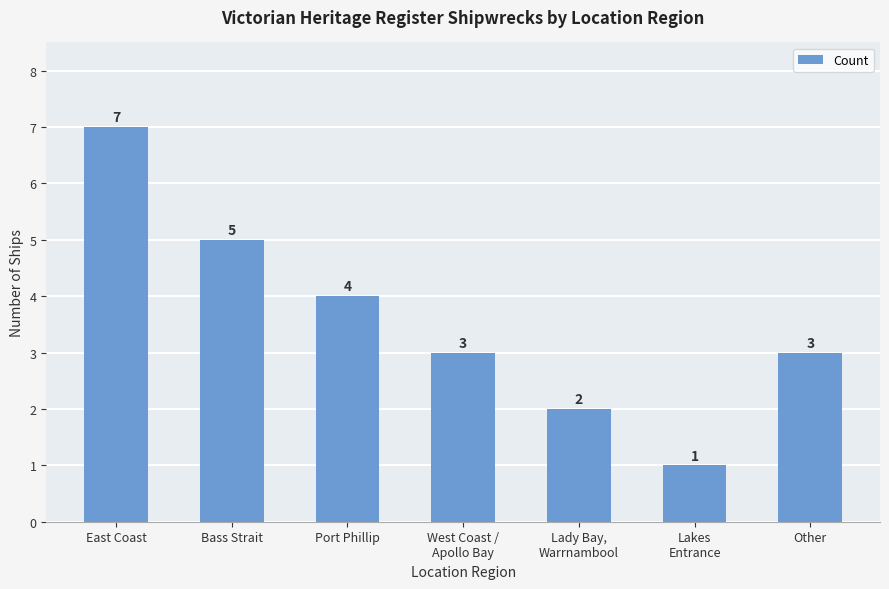

How many categories are shown in the chart?

7